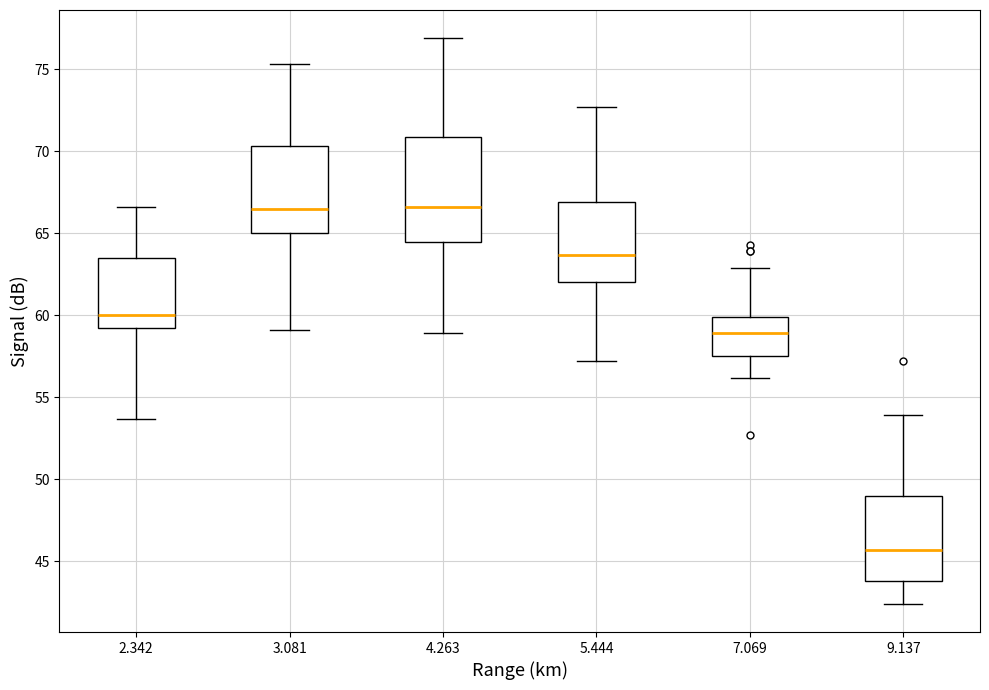

Reading left to right, read every box against the y-axis: the position of its median line, the range the box covers, and the ends of its whiskers. The values are not printed on the chart, so give them approximately, as read against the axis.

2.342: median 60.0, box 59.0 to 63.5, whiskers 53.5 to 66.5
3.081: median 66.5, box 65.0 to 70.5, whiskers 59.0 to 75.5
4.263: median 66.5, box 64.5 to 71.0, whiskers 59.0 to 77.0
5.444: median 63.5, box 62.0 to 67.0, whiskers 57.0 to 72.5
7.069: median 59.0, box 57.5 to 60.0, whiskers 56.0 to 63.0
9.137: median 45.5, box 44.0 to 49.0, whiskers 42.5 to 54.0